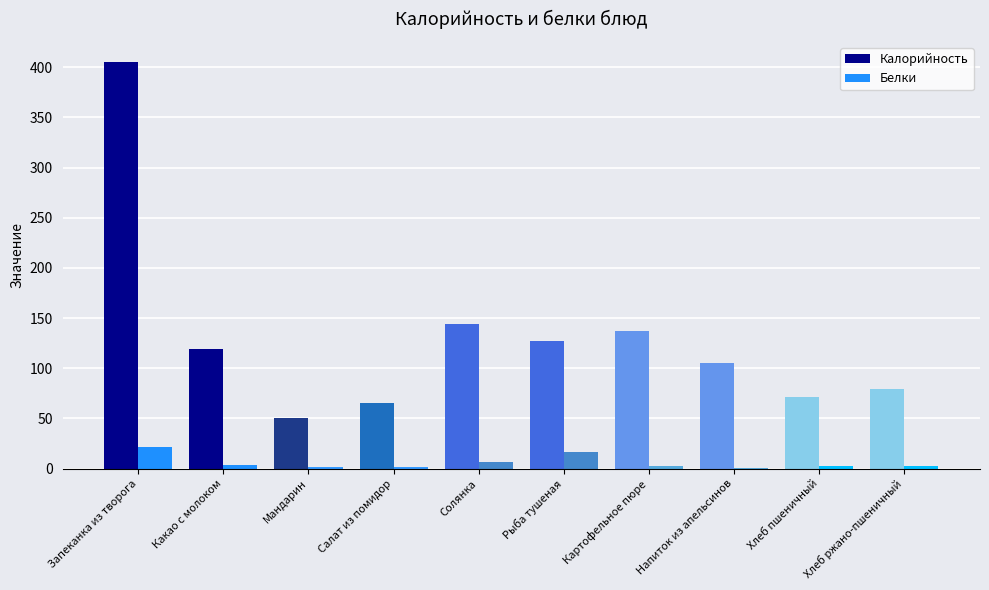

The Калорийность series shows 81.0 at Картофельное пюре. True or false?

False